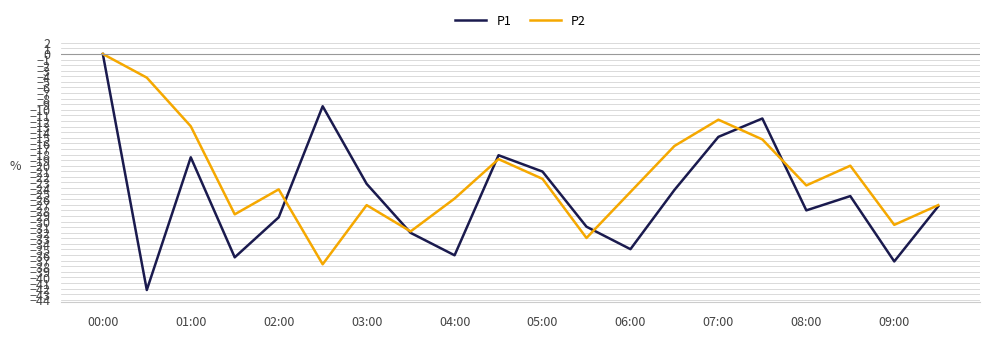

Which series has the widest spread of values?

P1